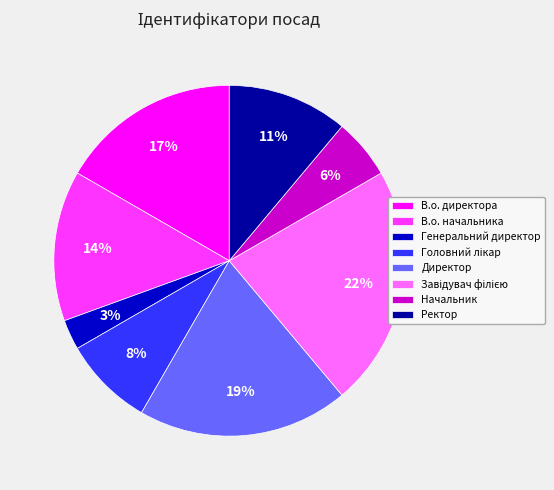

How many segments does this pie chart have?

8